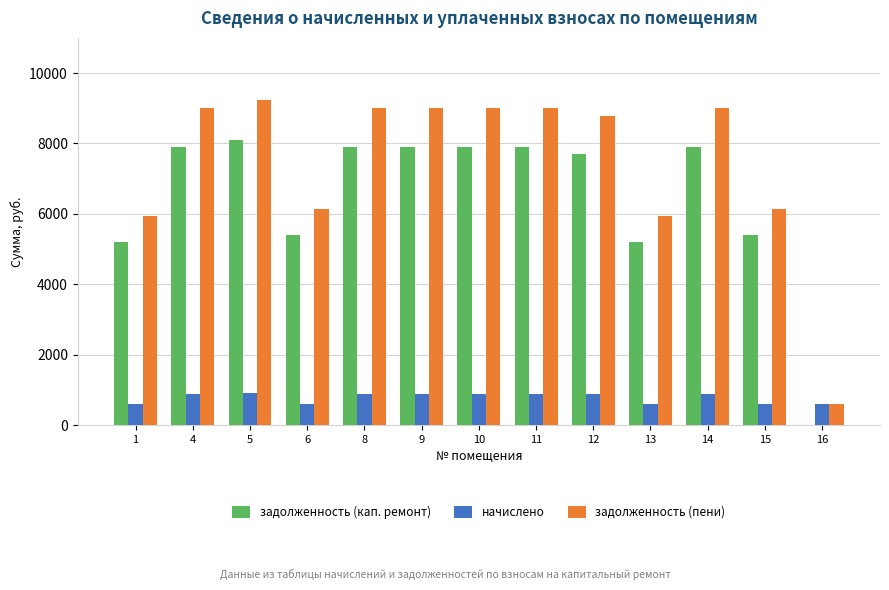

How many data points in задолженность (кап. ремонт) are above 7903?

7